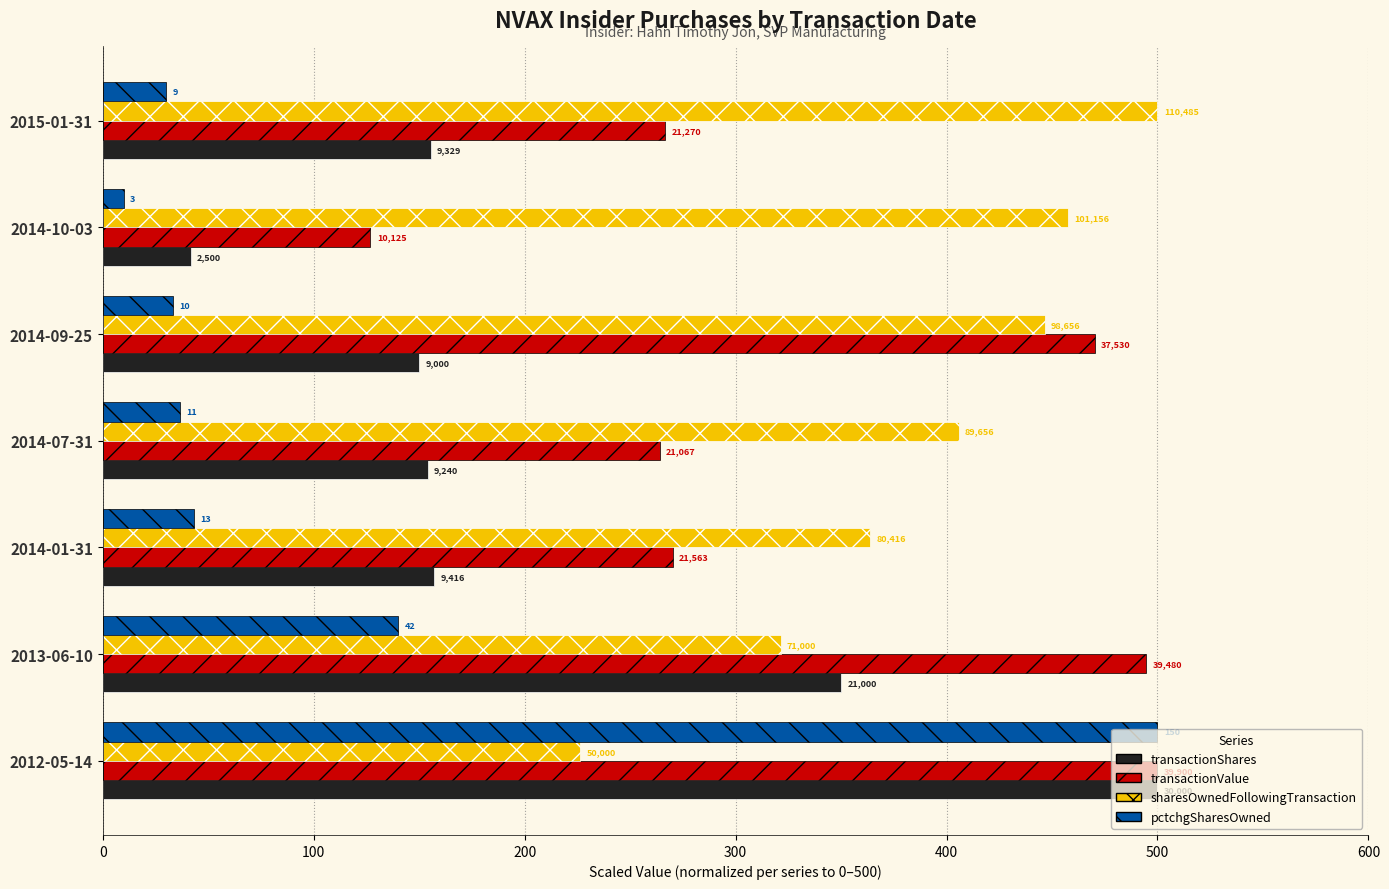

What are all the series names shown in the legend?

transactionShares, transactionValue, sharesOwnedFollowingTransaction, pctchgSharesOwned